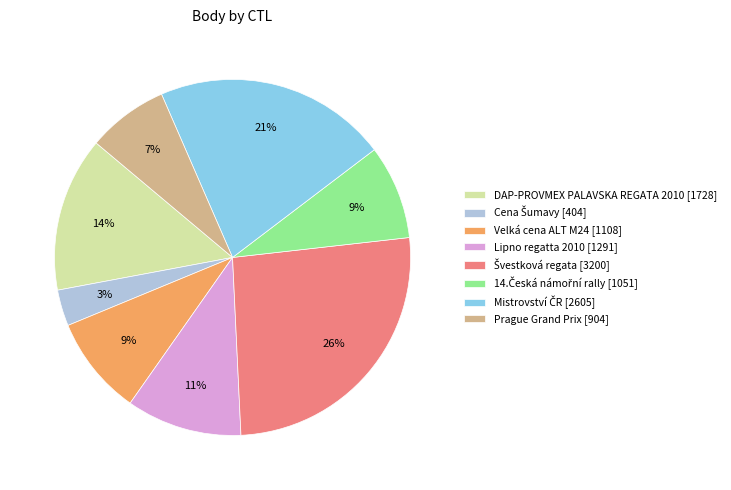

To the nearest percent, what percentage of the pie is Velká cena ALT M24 [1108]?

9%